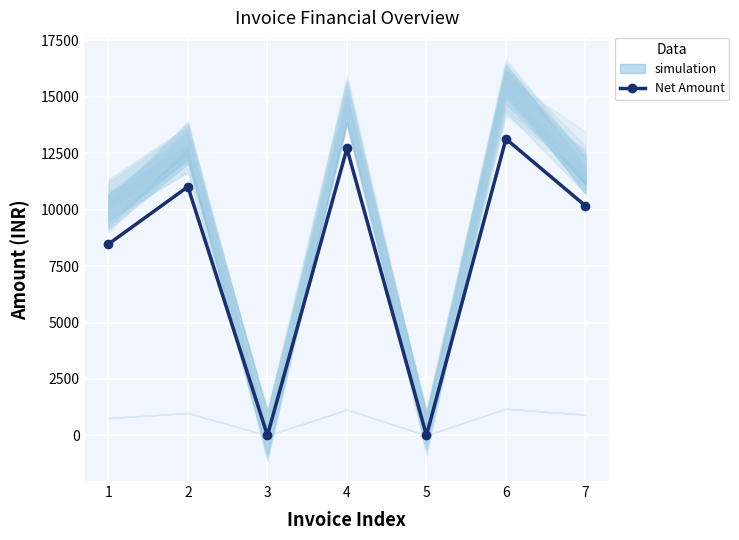

Is it true that the value at 3 is 7658.1?

False